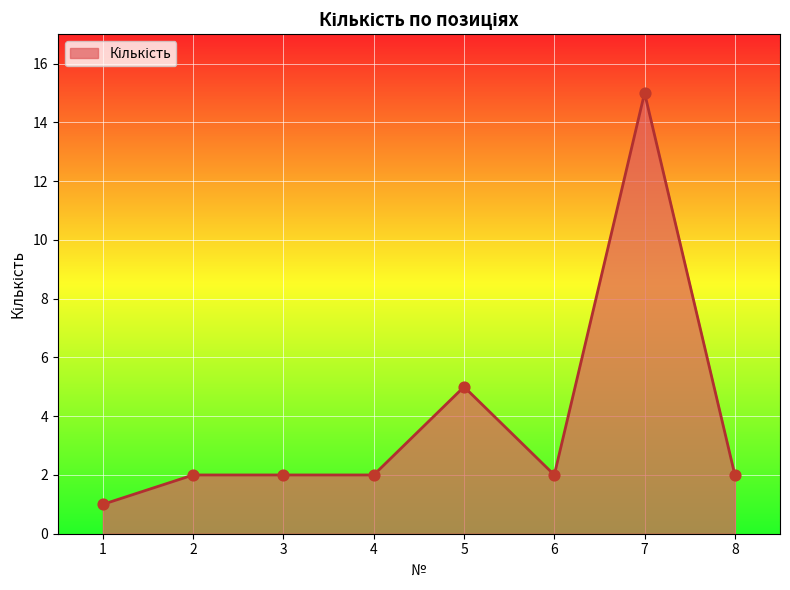

What is the change in value from 1 to 7?

+14